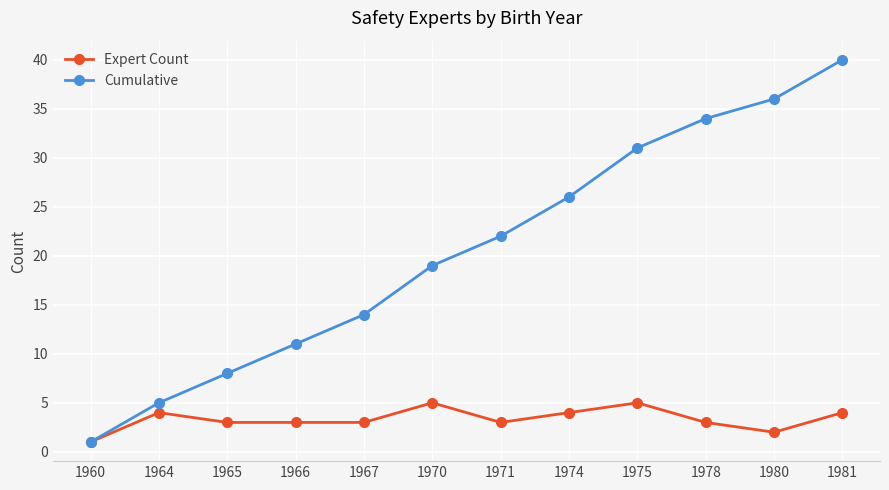

What is the value of the Expert Count point at the 12th from the left?

4